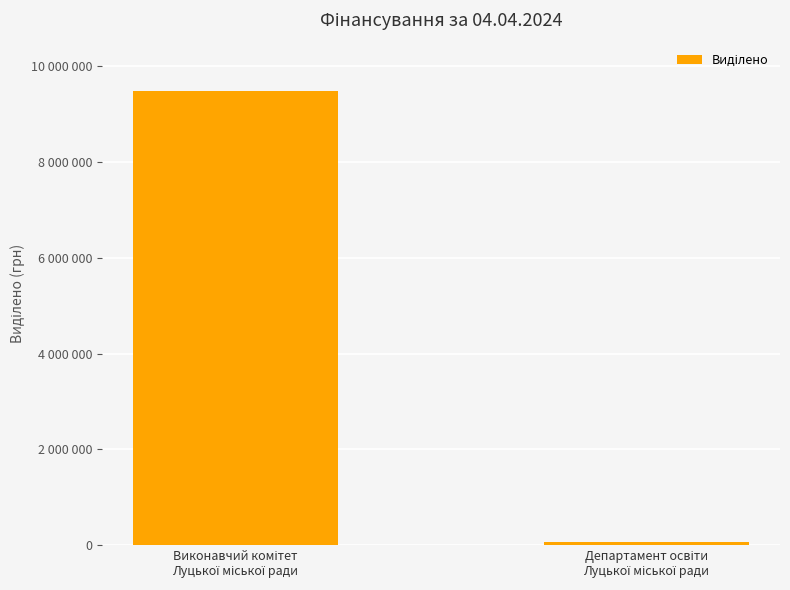

List the labels in order of value, smallest first.

Департамент освіти
Луцької міської ради, Виконавчий комітет
Луцької міської ради